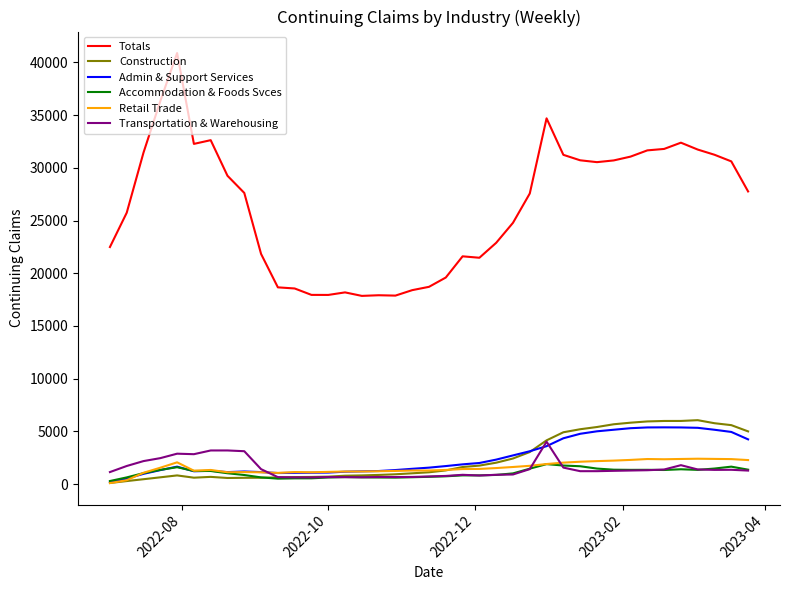

True or false: Transportation & Warehousing and Totals intersect in this chart.

False